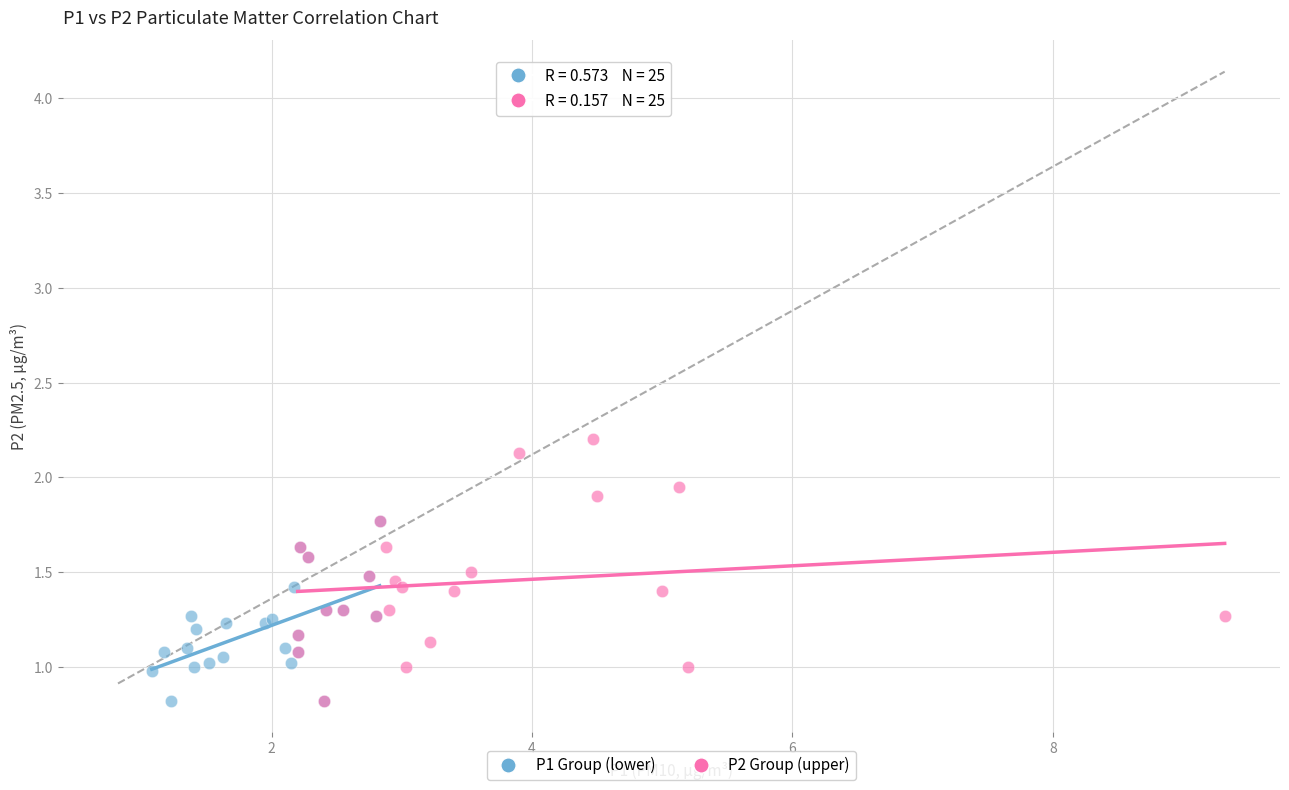

Which series reaches the maximum Y coordinate?

P2 Group (upper)